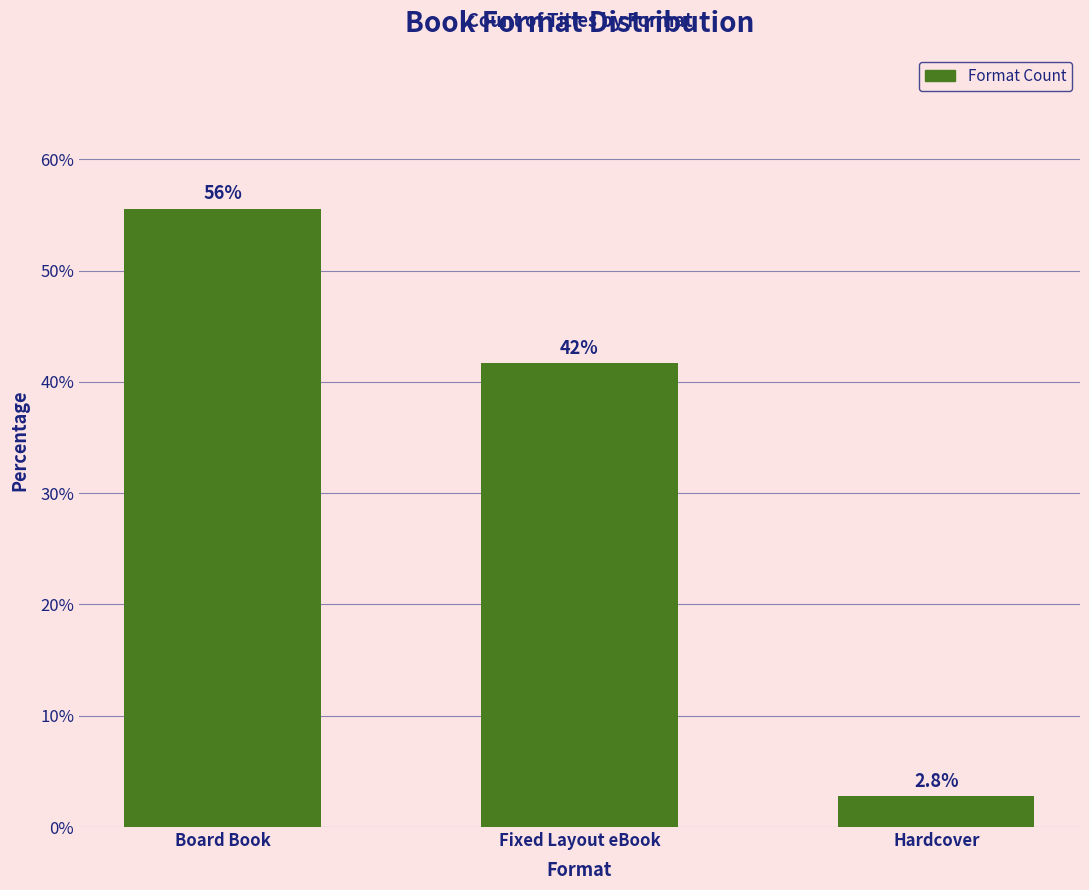

How many bars are there in total?

3